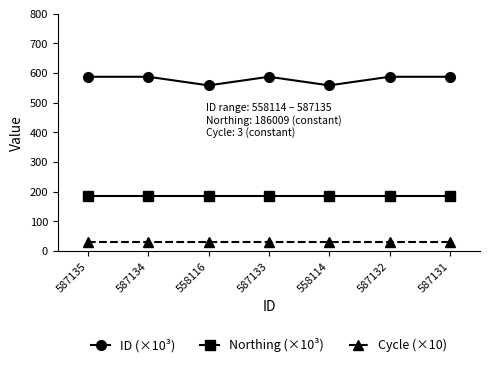

What is the label of the 1st point from the right?

587131